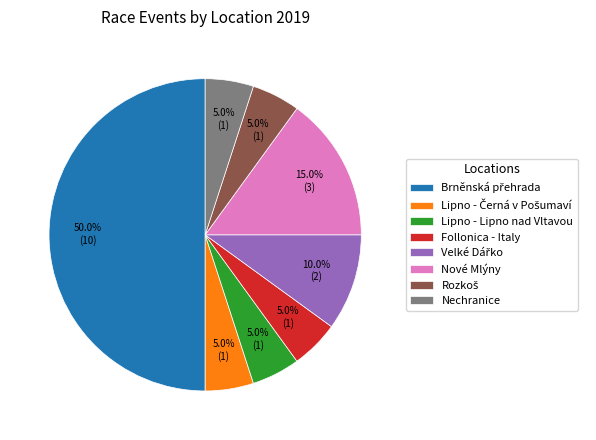

What percentage is NOT represented by Lipno - Lipno nad Vltavou?

95.0%